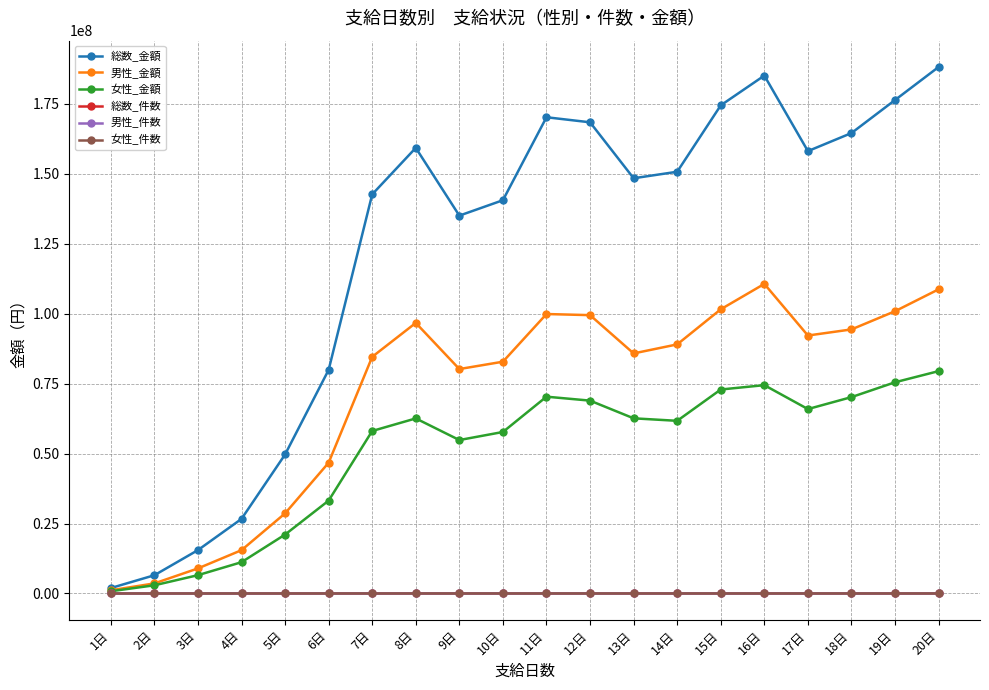

What is the value of the 女性_金額 point at the 5th from the left?

21044796